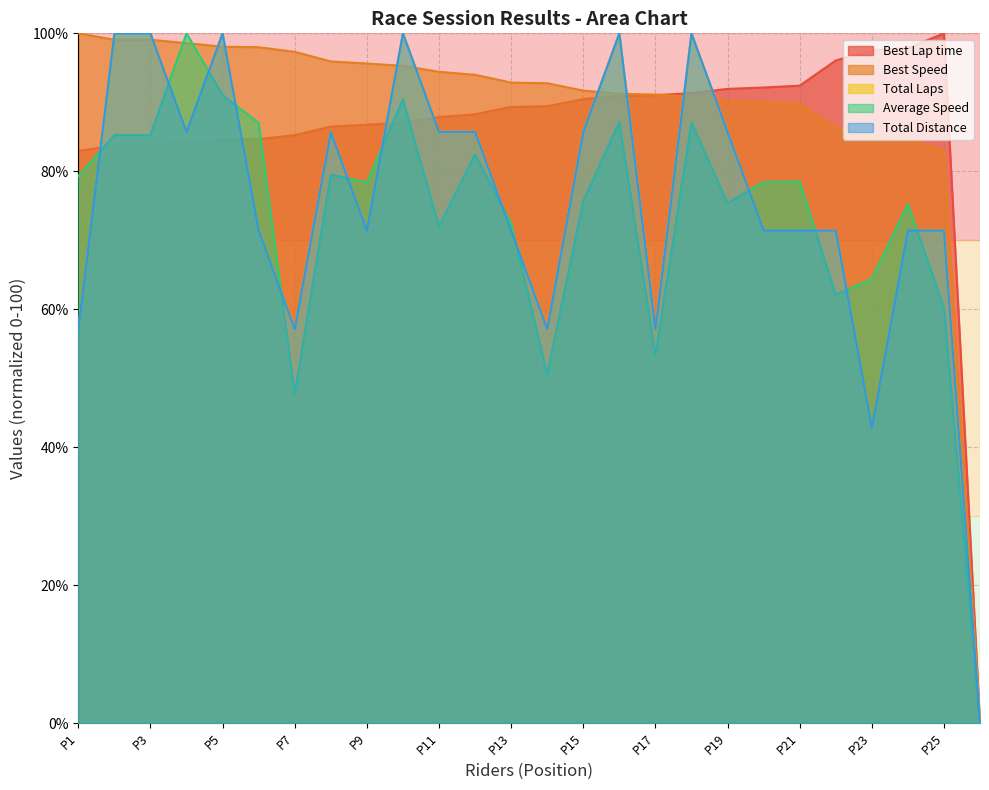

Where does the Best Lap time series first go above 89?

P13